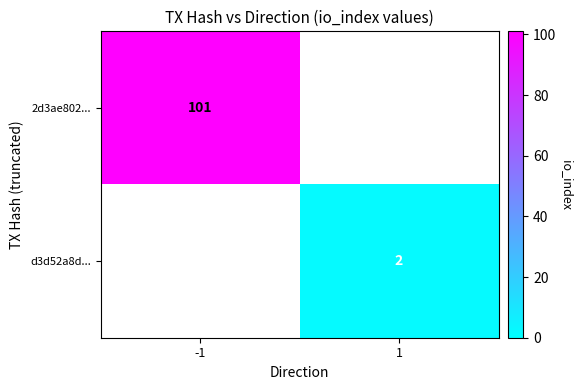

True or false: 2d3ae802... has a value of 41 at -1.

False